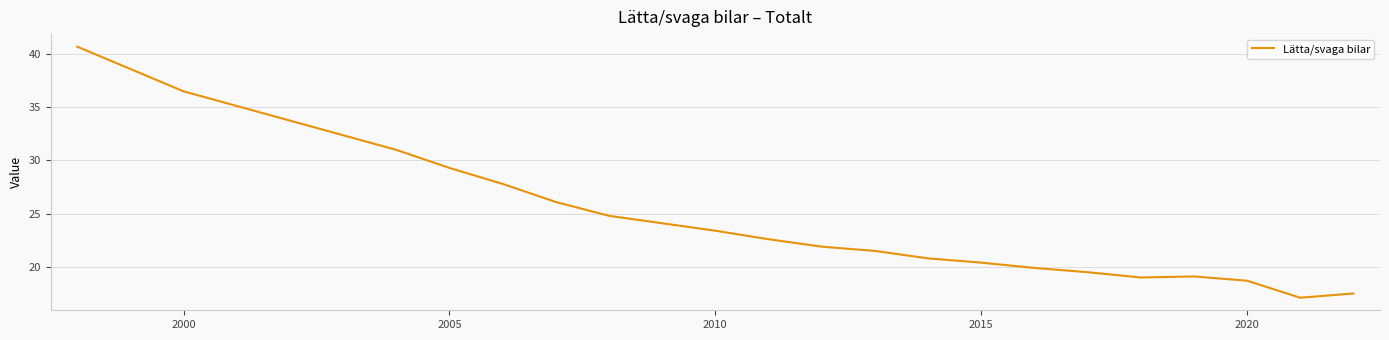

What is the smallest value displayed?

17.1